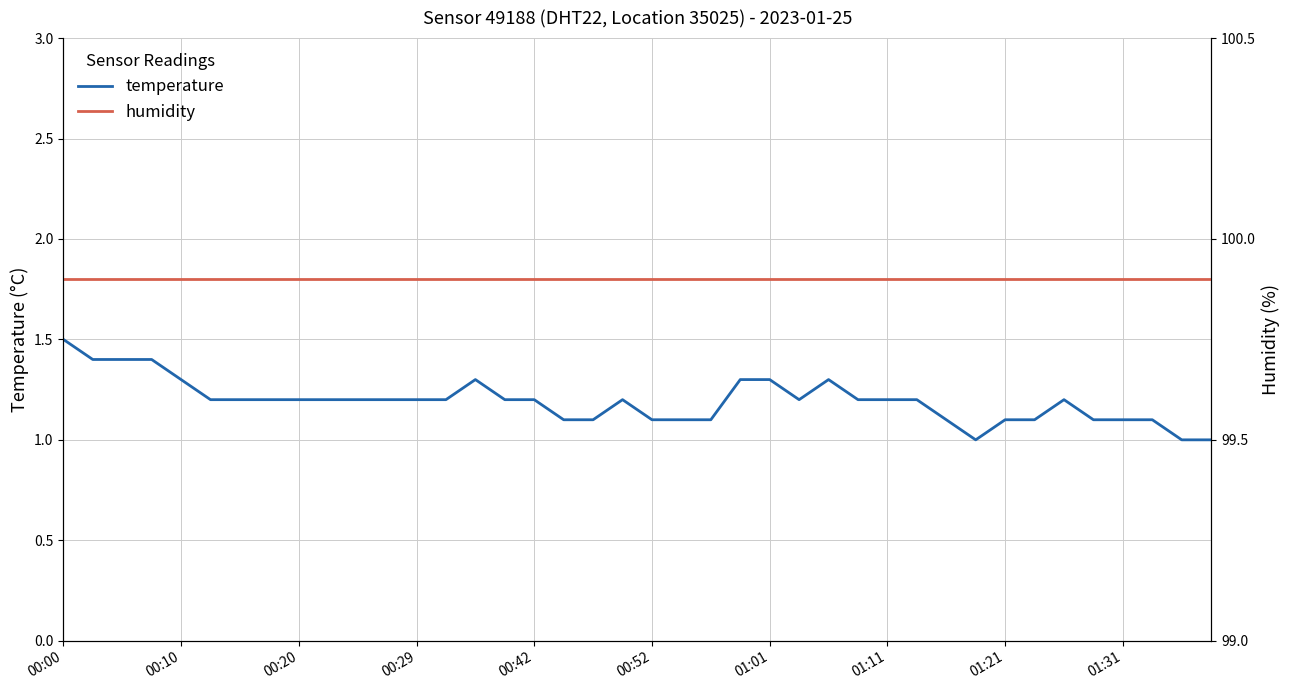

What is the sum of all temperature values?

47.7